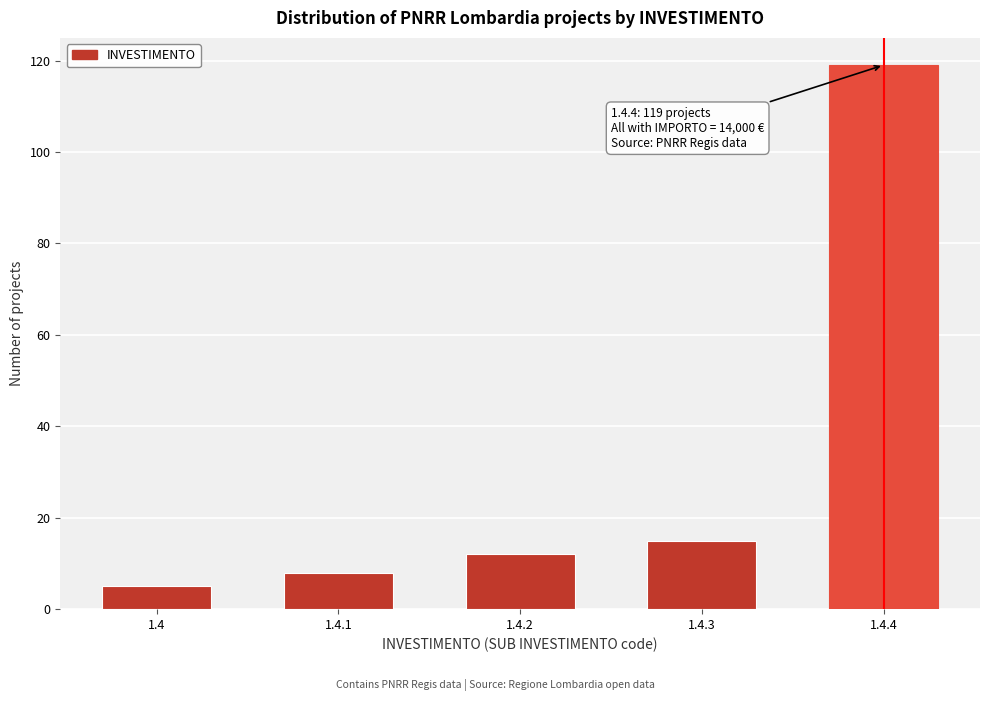

Reading left to right, transcribe all the data shown in this chart.

1.4=5	1.4.1=8	1.4.2=12	1.4.3=15	1.4.4=119